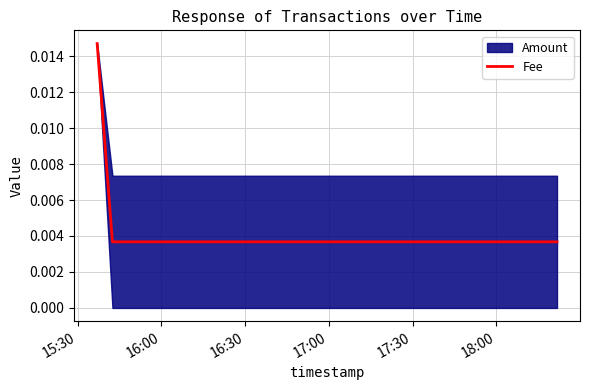

Count the Fee values in the range 0 to 1.

3